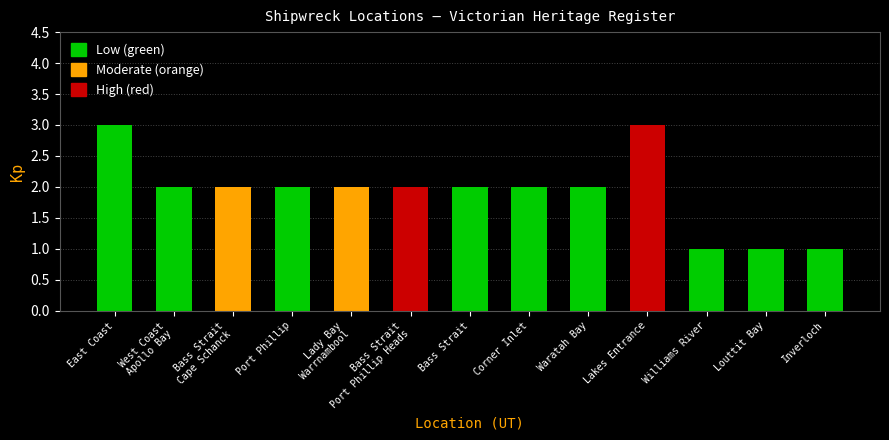

What is the sum of the values at Waratah Bay and Williams River?

3